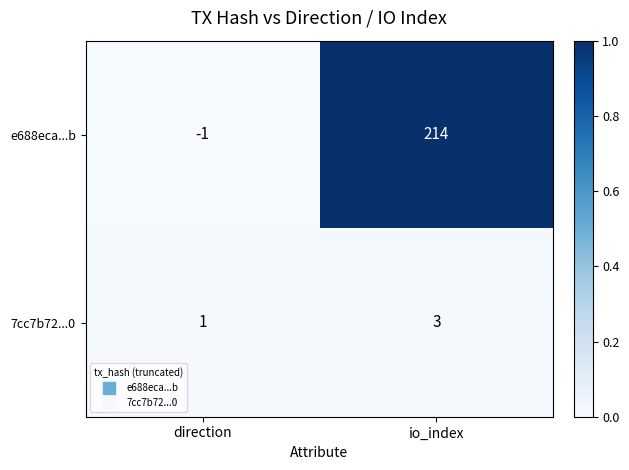

What is the greatest value displayed?

214